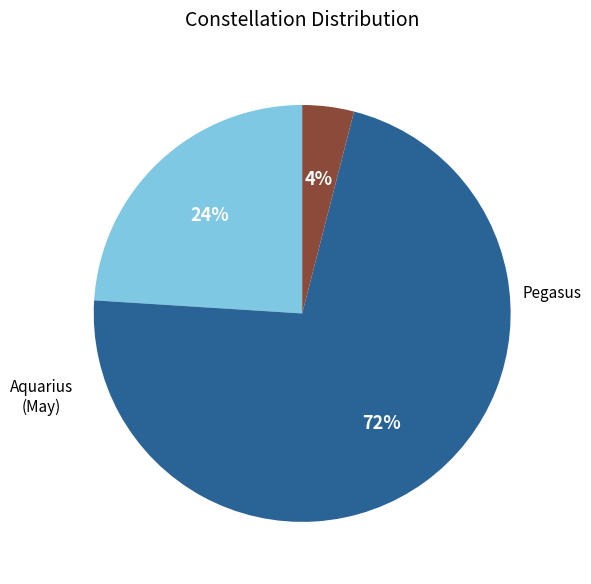

Does Aquarius (May) account for over 50% of the chart?

No